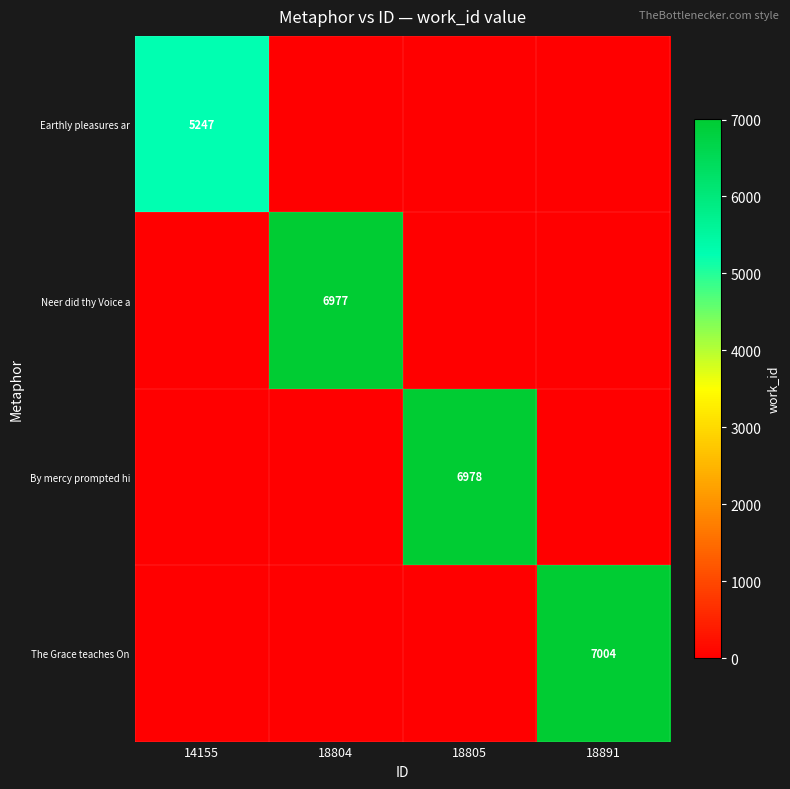

At how many categories does at least one series exceed 2968?

4